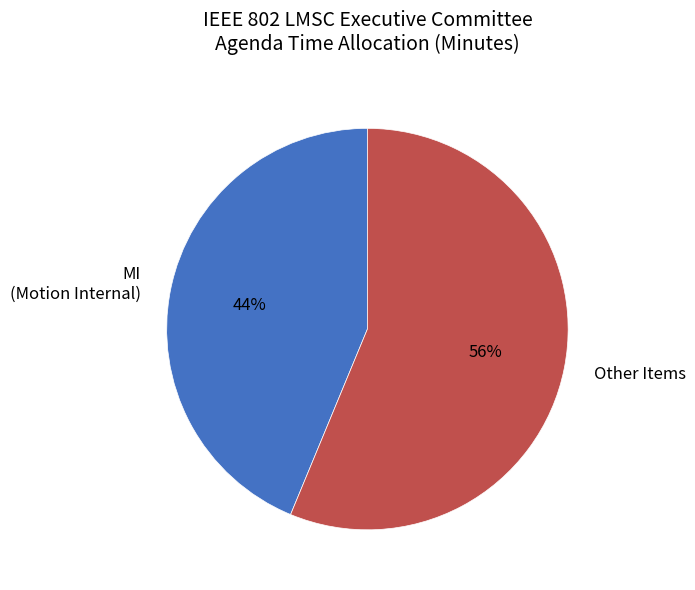

Is there a majority slice in this chart?

Yes